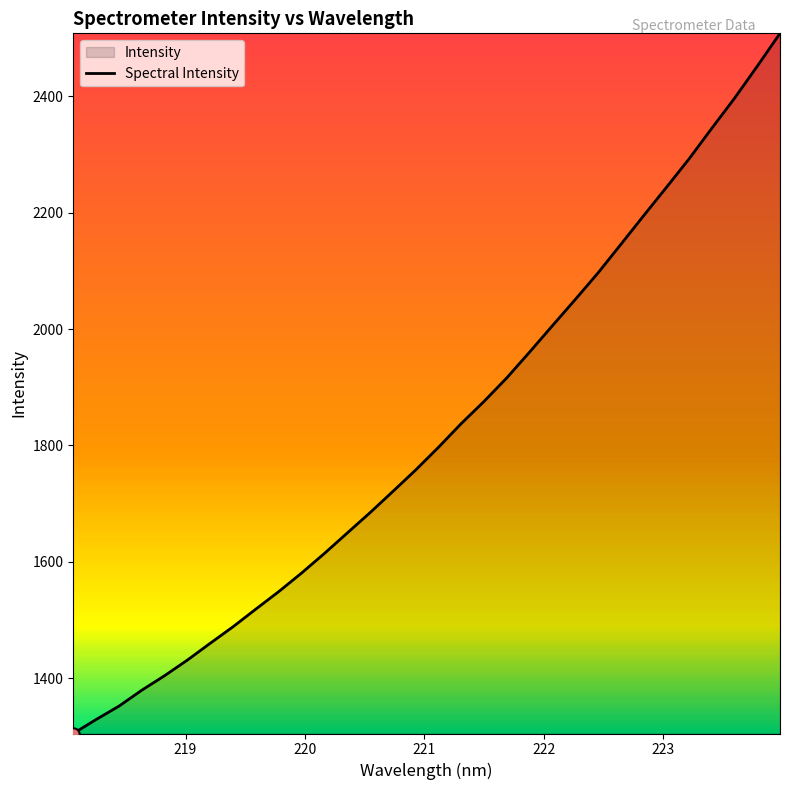

What is the minimum value shown in the chart?

1305.3